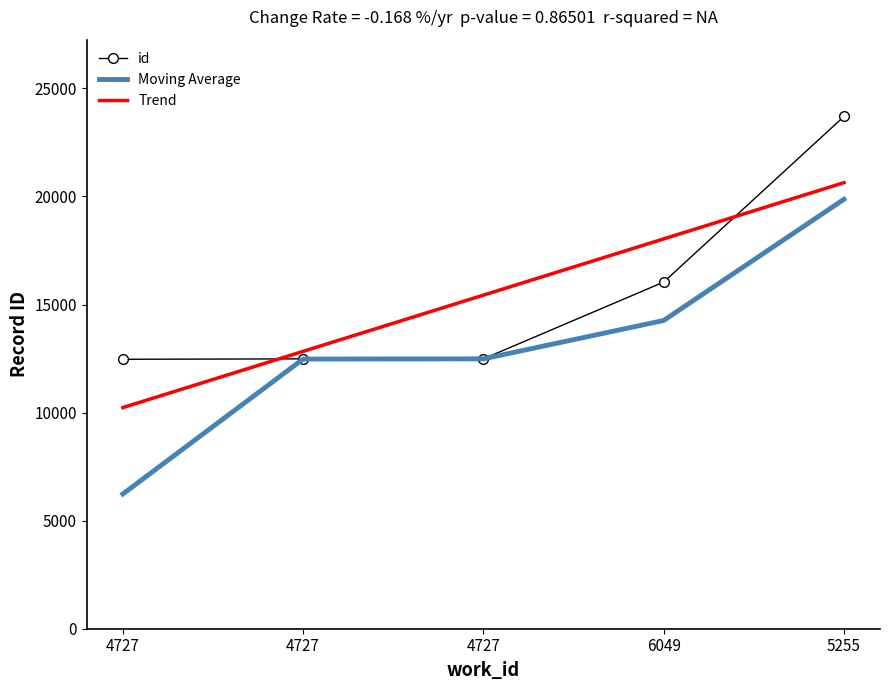

What are all the series names shown in the legend?

id, Moving Average, Trend